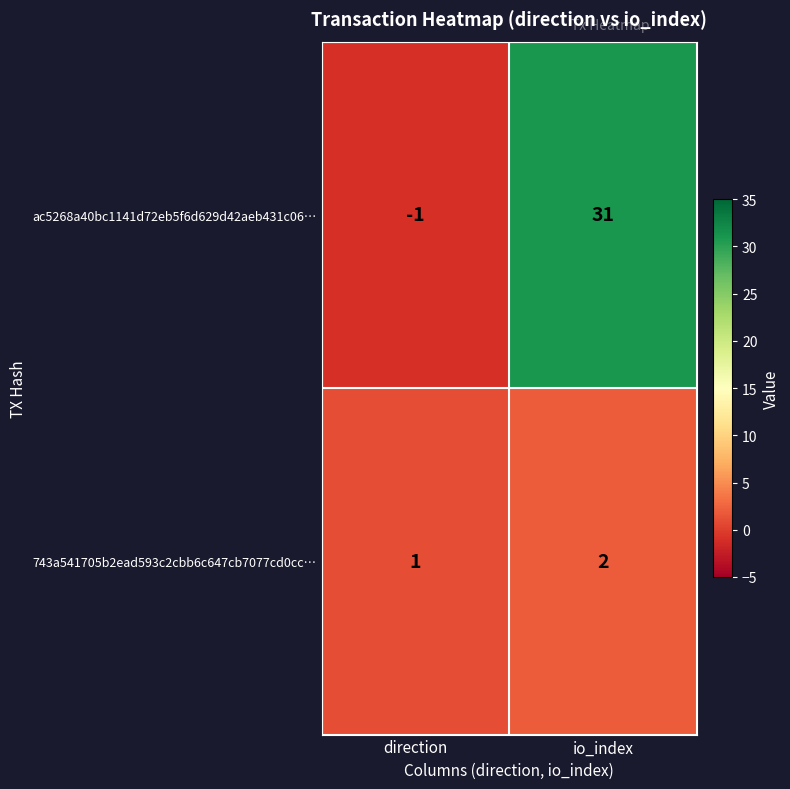

Rank the series at direction from lowest to highest value.

ac5268a40bc1141d72eb5f6d629d42aeb431c06…, 743a541705b2ead593c2cbb6c647cb7077cd0cc…